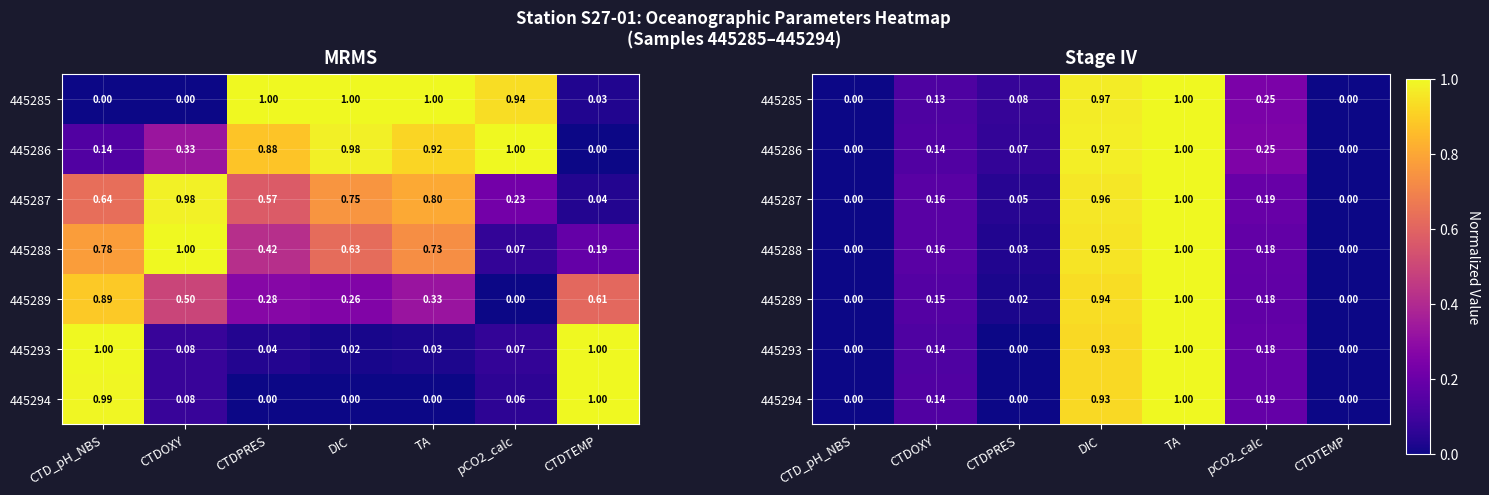

Is it true that 445289 equals 0.0 at CTDPRES?

True